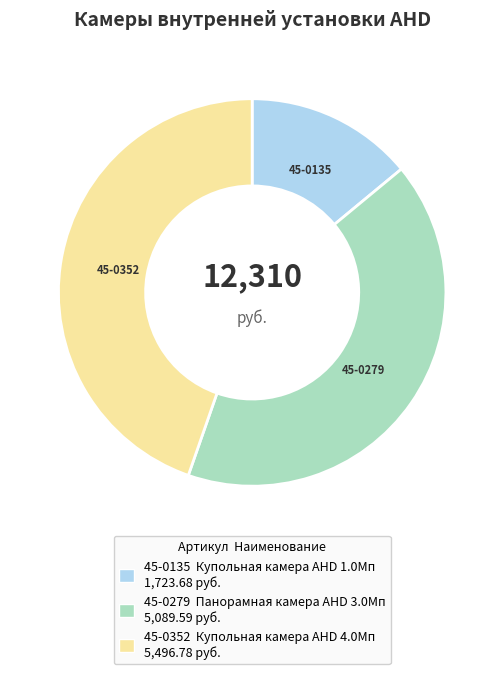

What is the largest slice in the pie chart?

45-0352